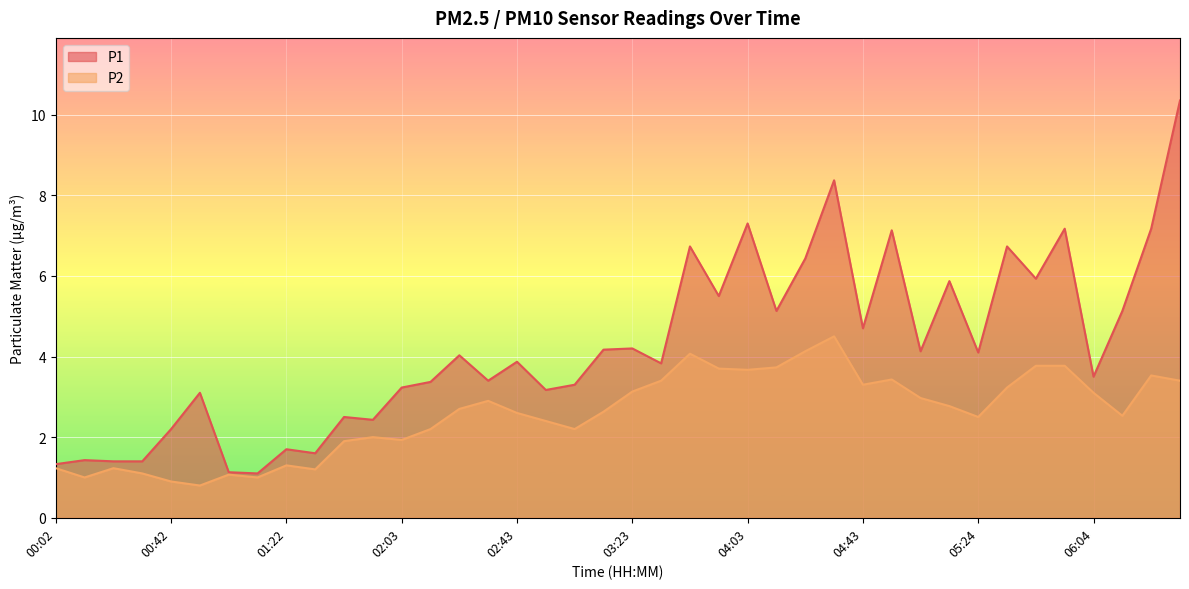

What position from the right is 25?

15